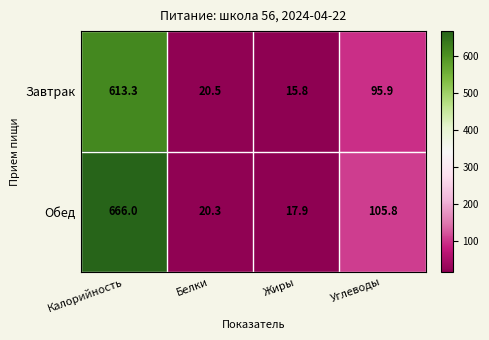

Which series changed the most between Калорийность and Белки?

Обед